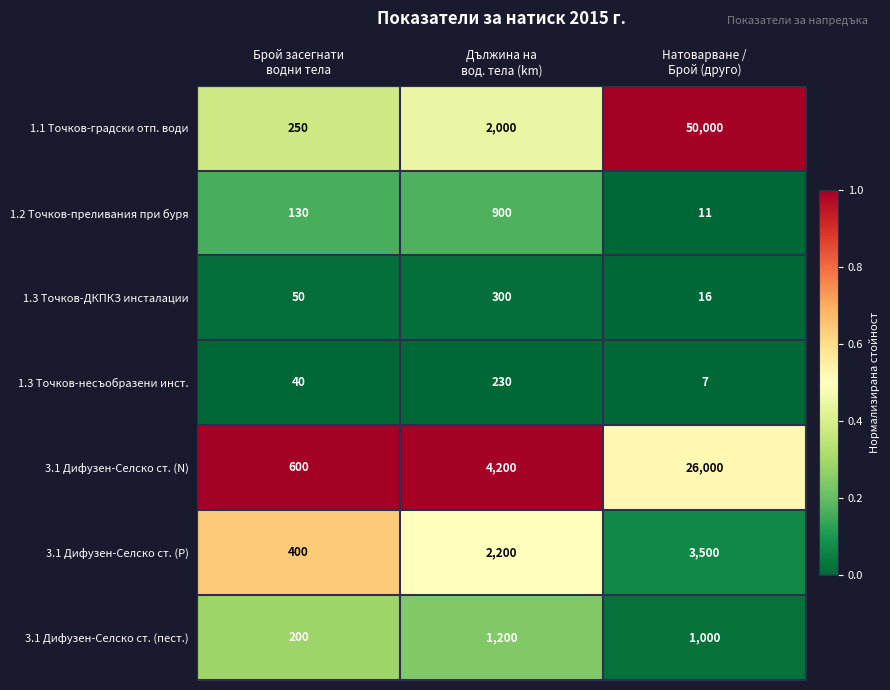

What is the maximum value shown in the chart?

50000